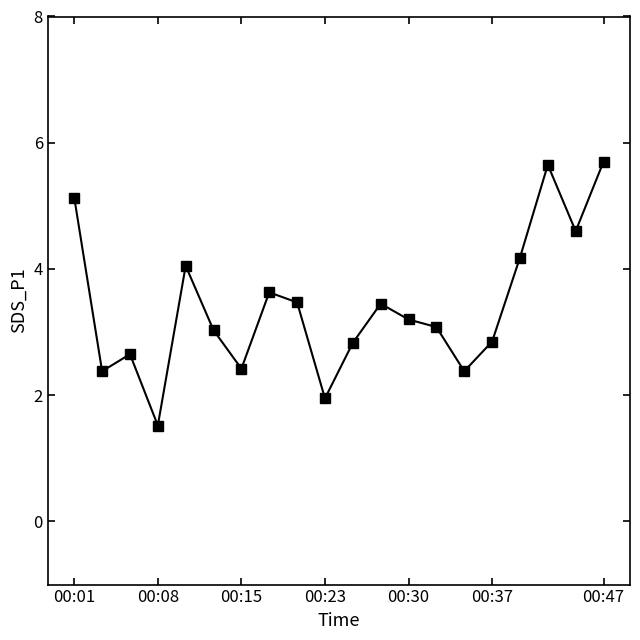

What is the value of the 6th point from the left?

3.0